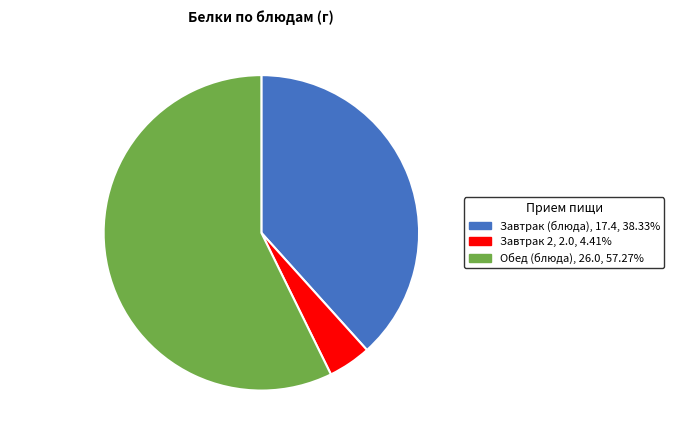

Which has a higher value, Обед (блюда) or Завтрак (блюда)?

Обед (блюда)